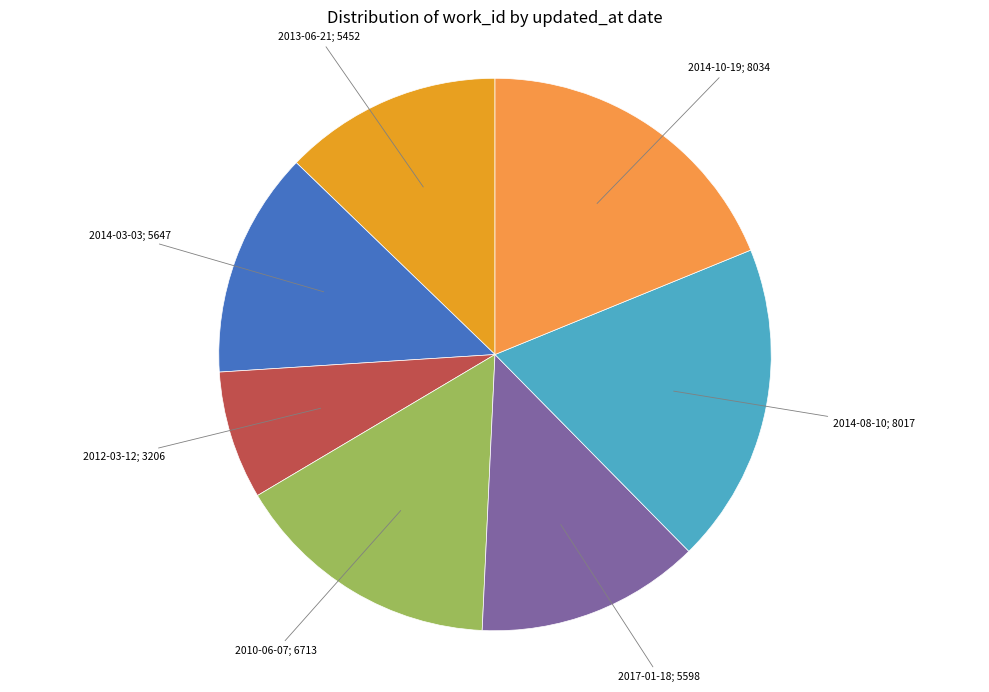

Is there a majority slice in this chart?

No